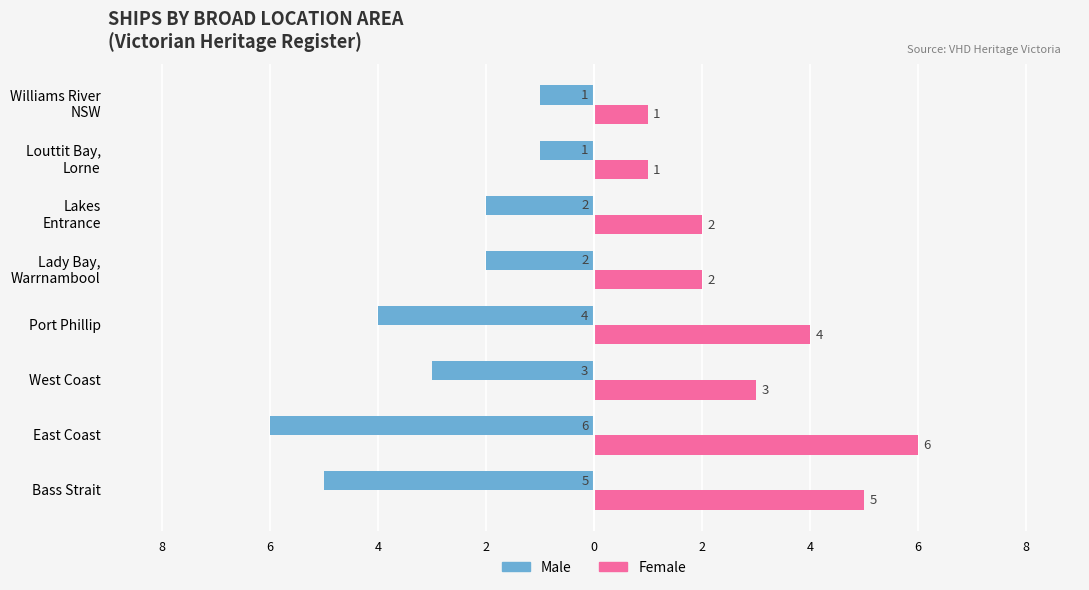

What are all the series names shown in the legend?

Male, Female